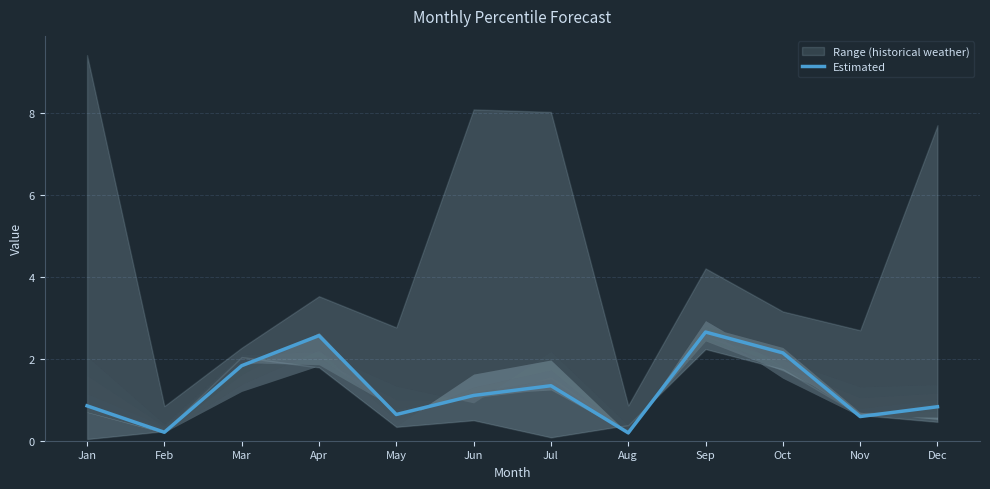

List the labels in order of value, largest first.

Sep, Apr, Oct, Mar, Jul, Jun, Jan, Dec, May, Nov, Feb, Aug